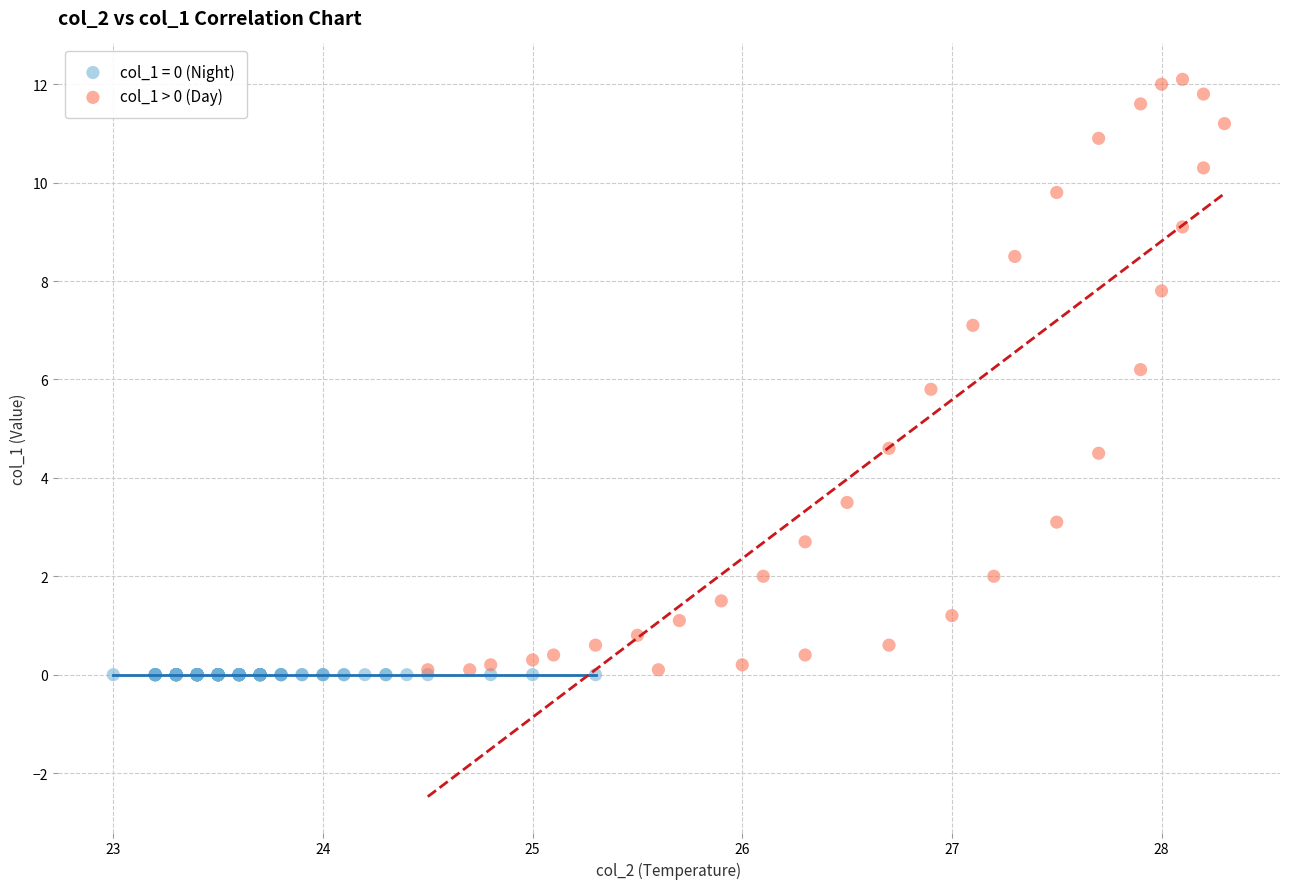

Which series reaches the maximum Y coordinate?

col_1 > 0 (Day)